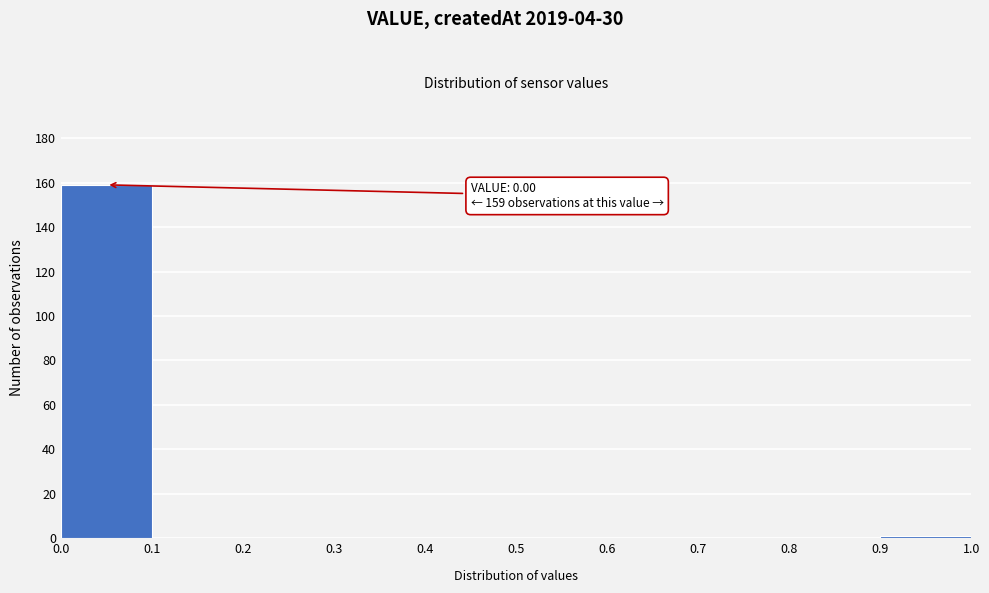

Which range on the x-axis has the tallest bar?

0.0 to 0.1